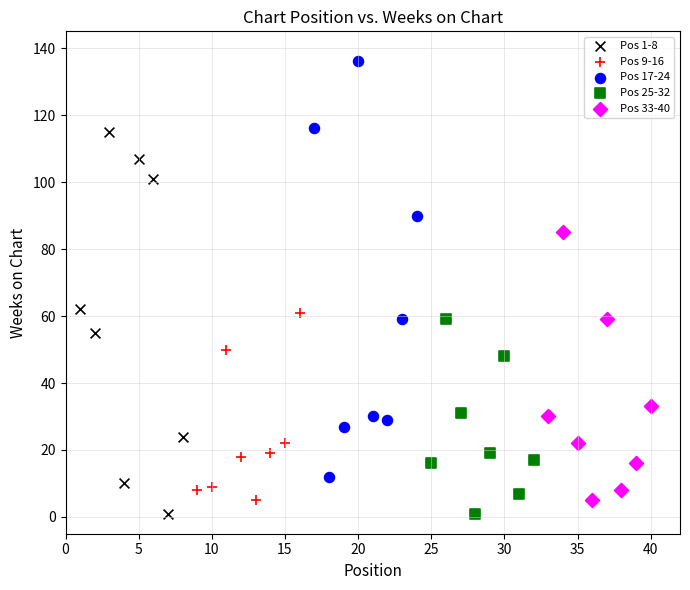

What are all the series names shown in the legend?

Pos 1-8, Pos 9-16, Pos 17-24, Pos 25-32, Pos 33-40